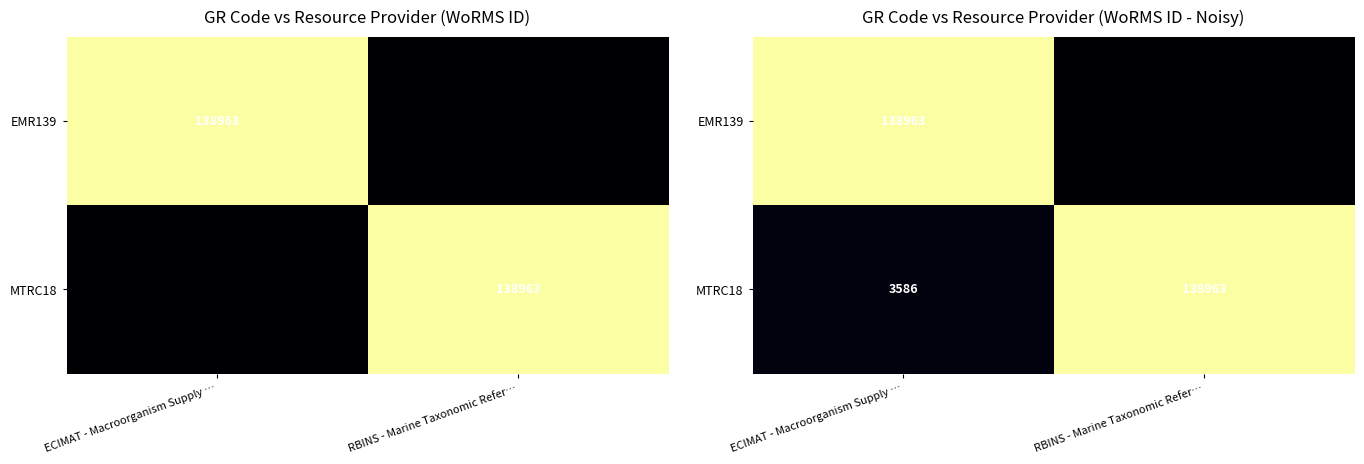

What is the difference between the MTRC18 values at ECIMAT - Macroorganism Supply … and RBINS - Marine Taxonomic Refer…?

135377.0